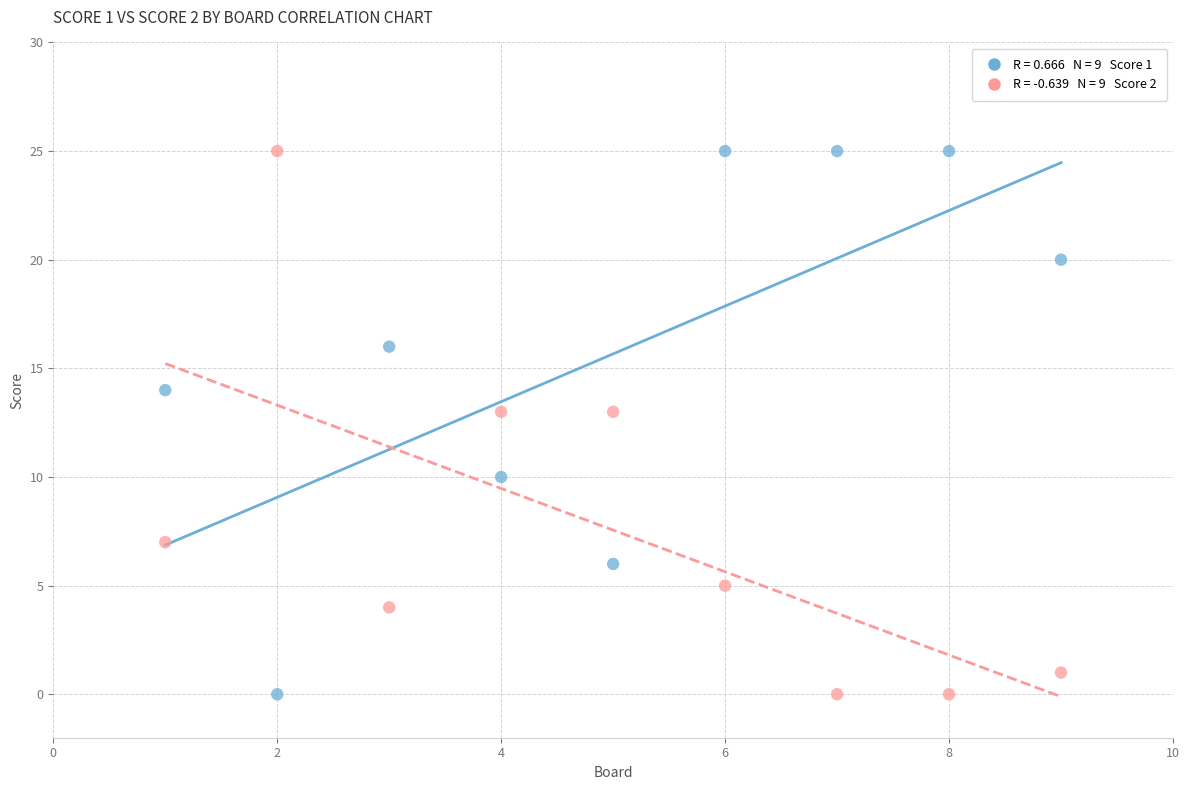

Across all data points, what is the range of X values (max minus min)?

8